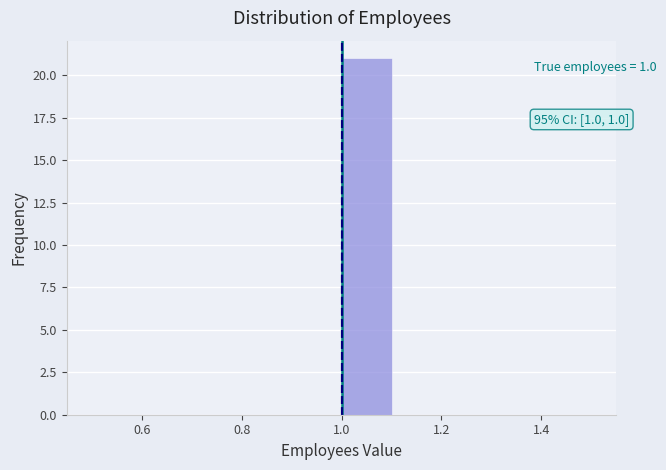

Over which range of the x-axis is the bar tallest?

1.0 to 1.1